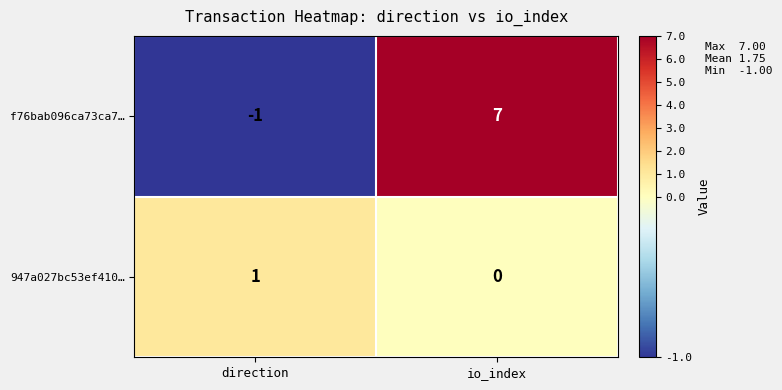

What is the sum of the f76bab096ca73ca7… values at io_index and direction?

6